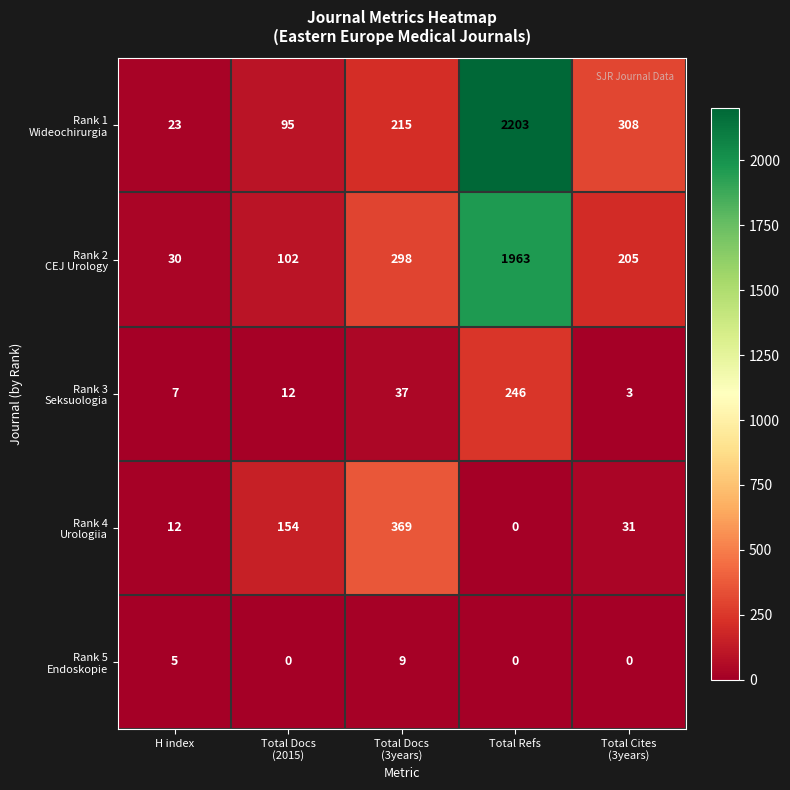

At how many categories does at least one series exceed 1693?

1